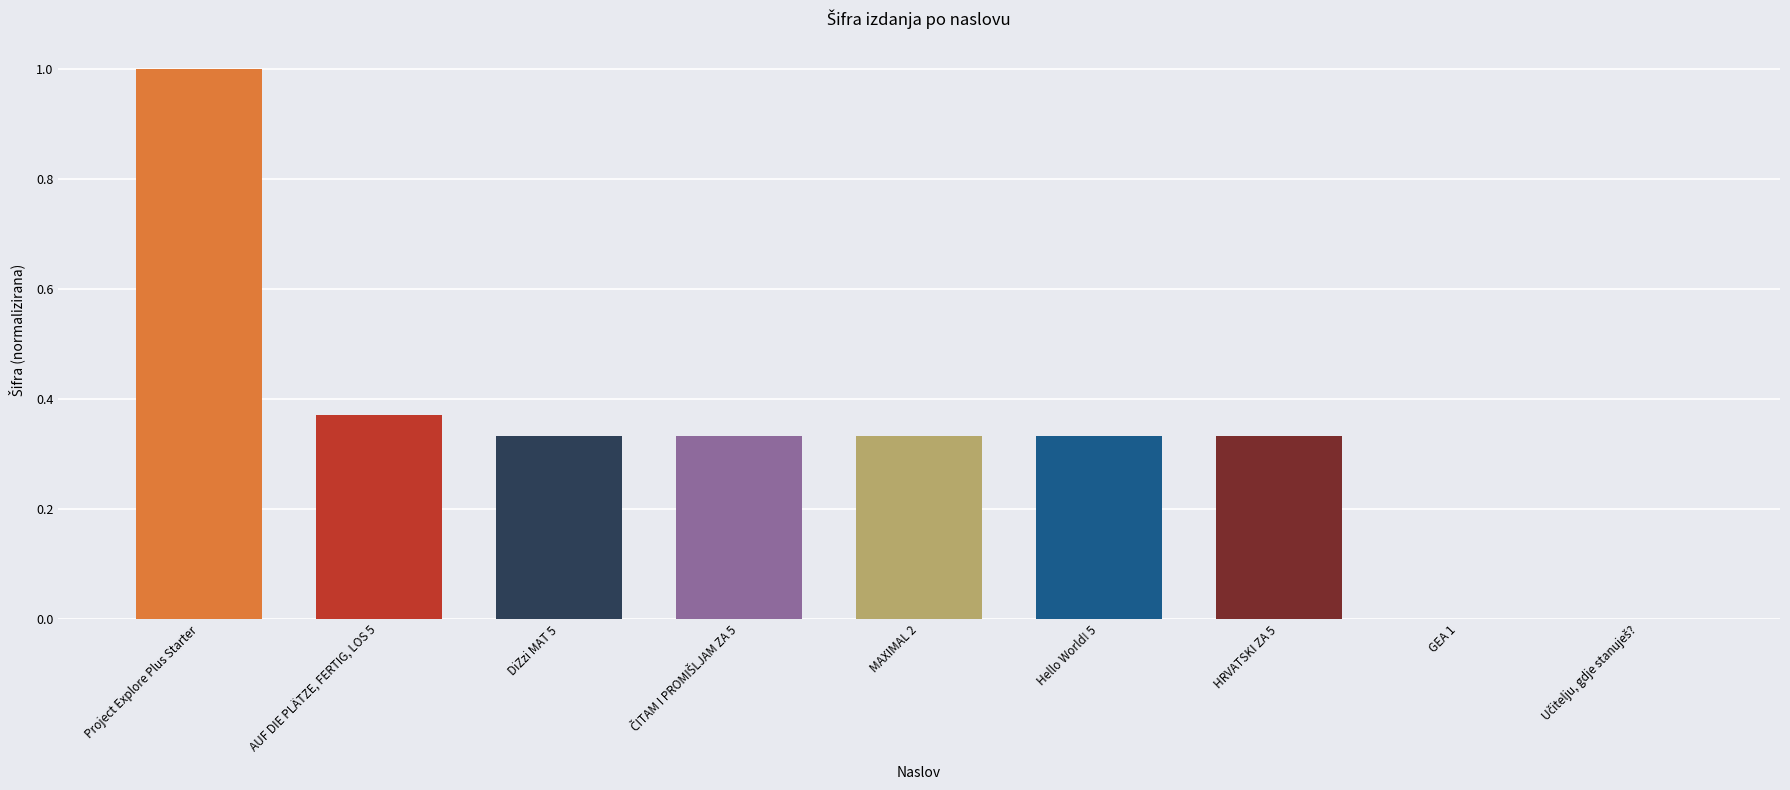

What is the change in value from Project Explore Plus Starter to MAXIMAL 2?

-0.7